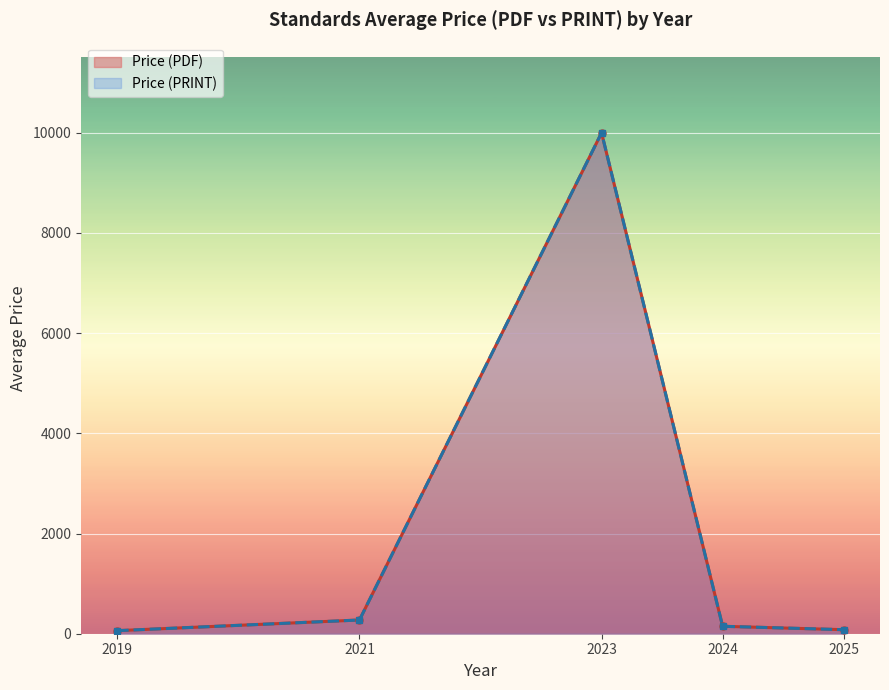

At which label does Price (PDF) reach its peak?

2023